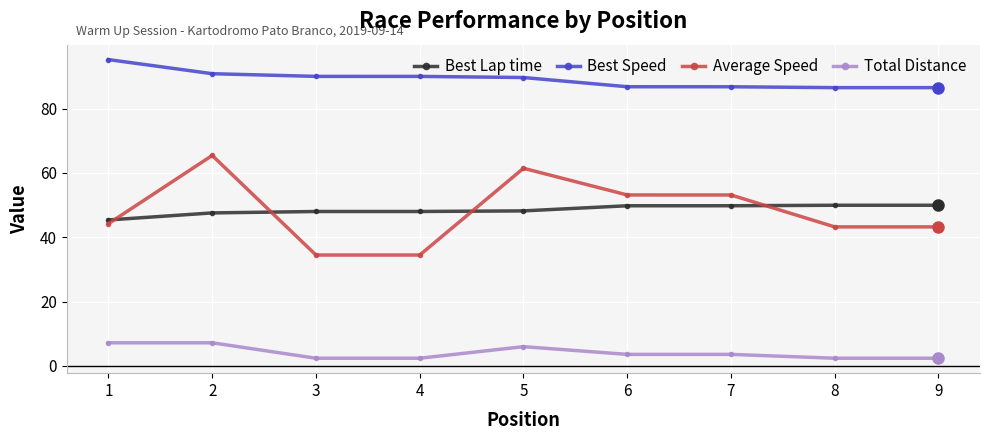

What is the difference between the second highest and minimum values in the Total Distance series?

4.8